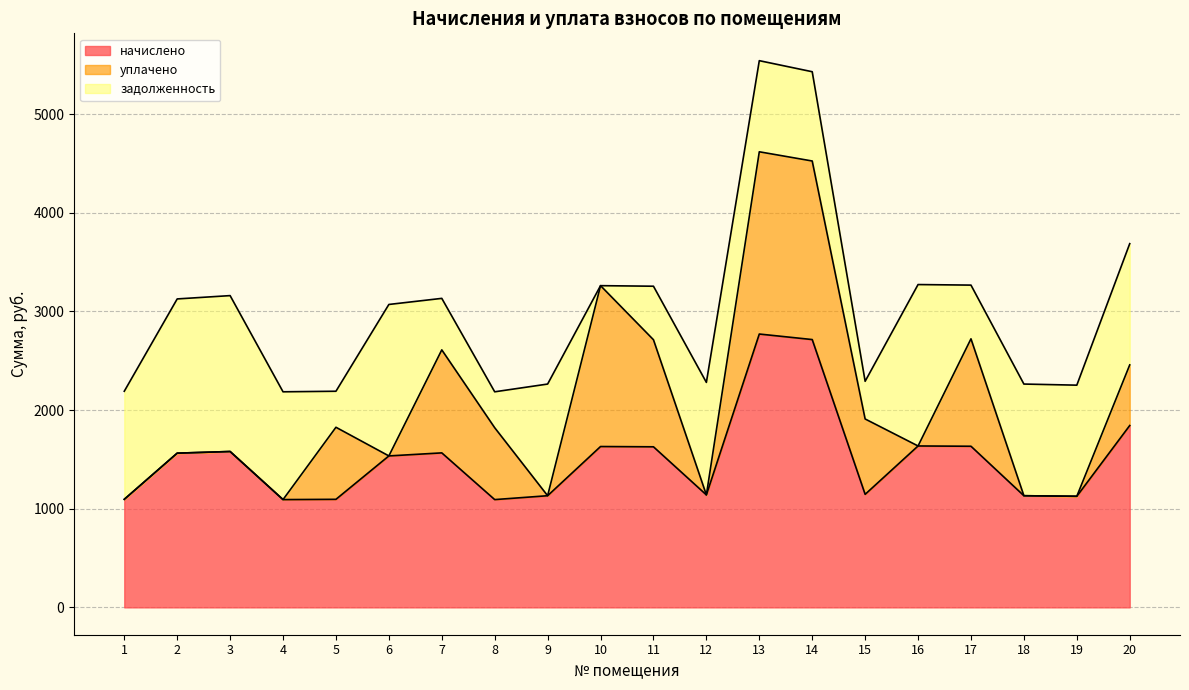

How many intersections are there between задолженность and уплачено?

10